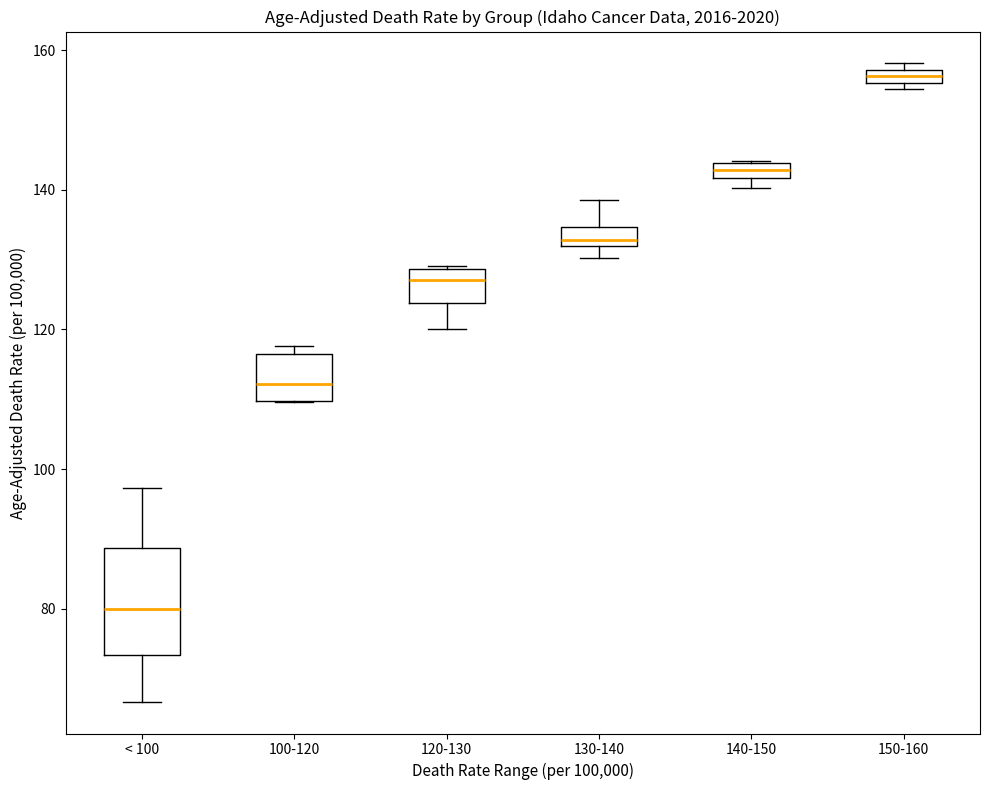

Which box has the lowest median line?

< 100